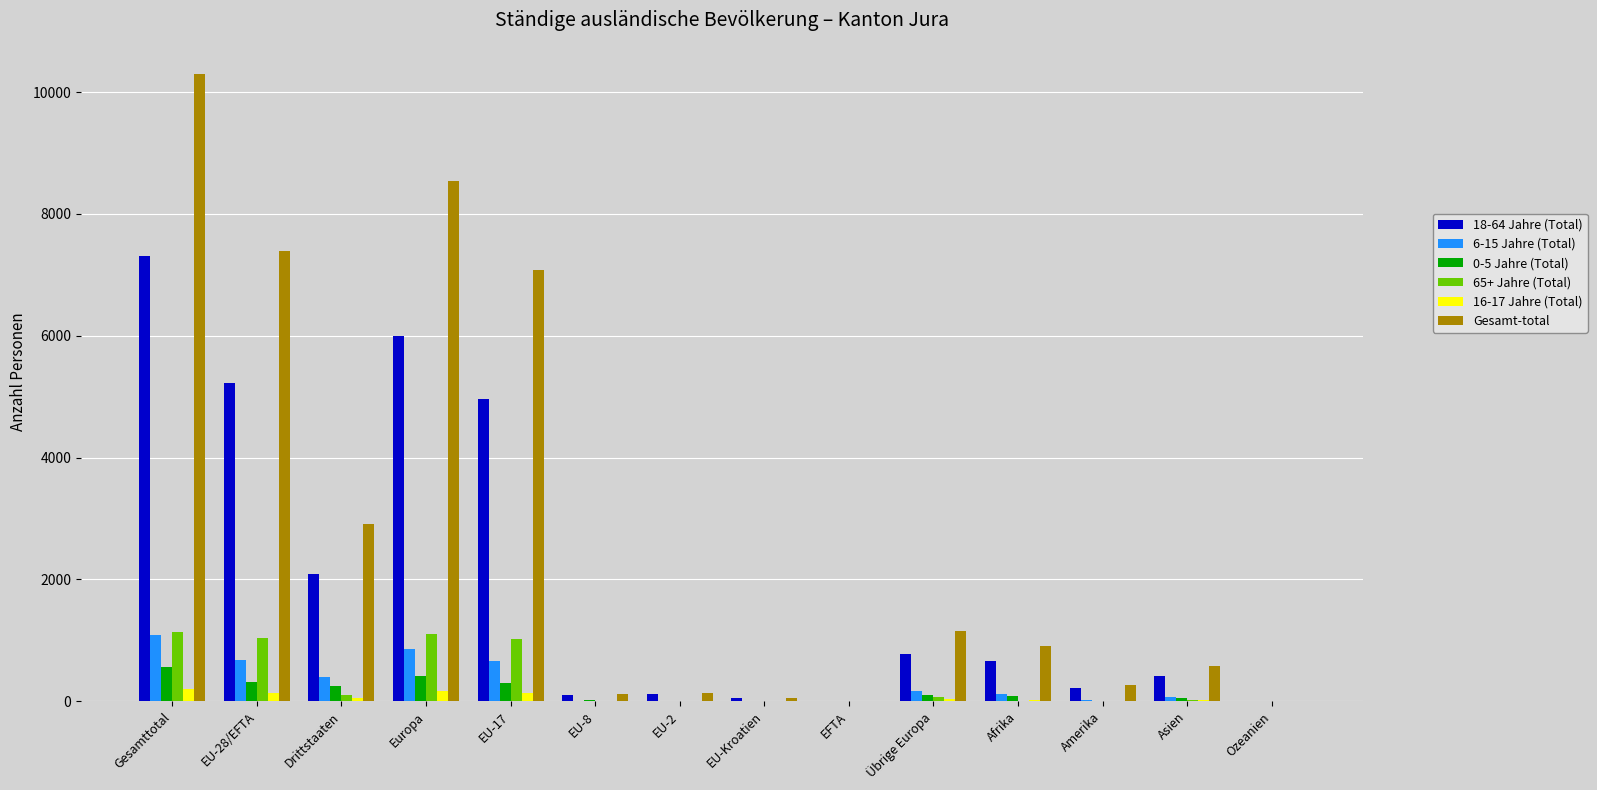

Which category has the highest value across all series?

Gesamttotal